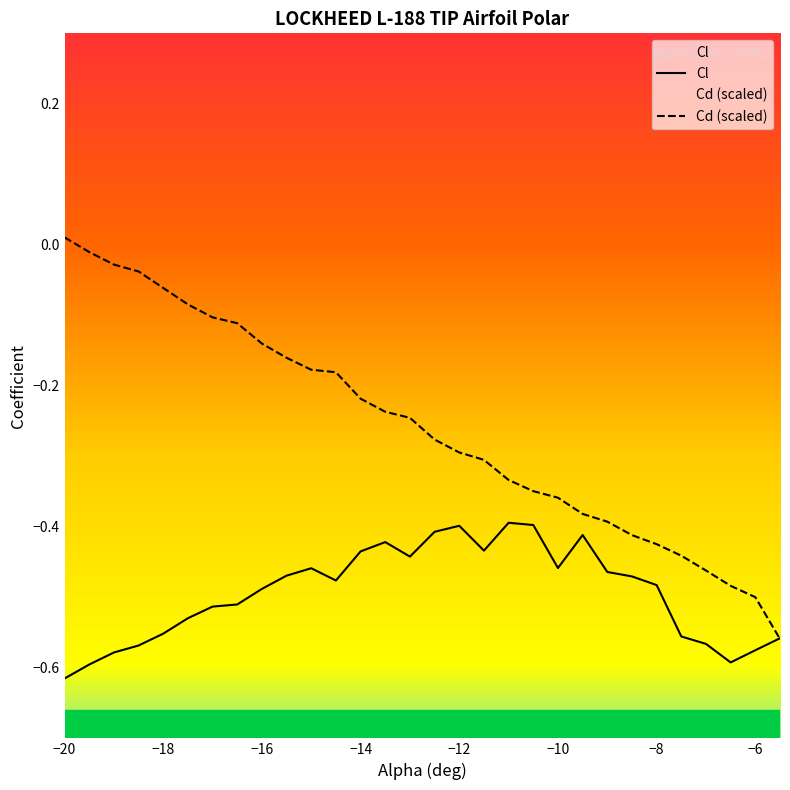

True or false: Cd has more than 0 points higher than both neighbors.

False